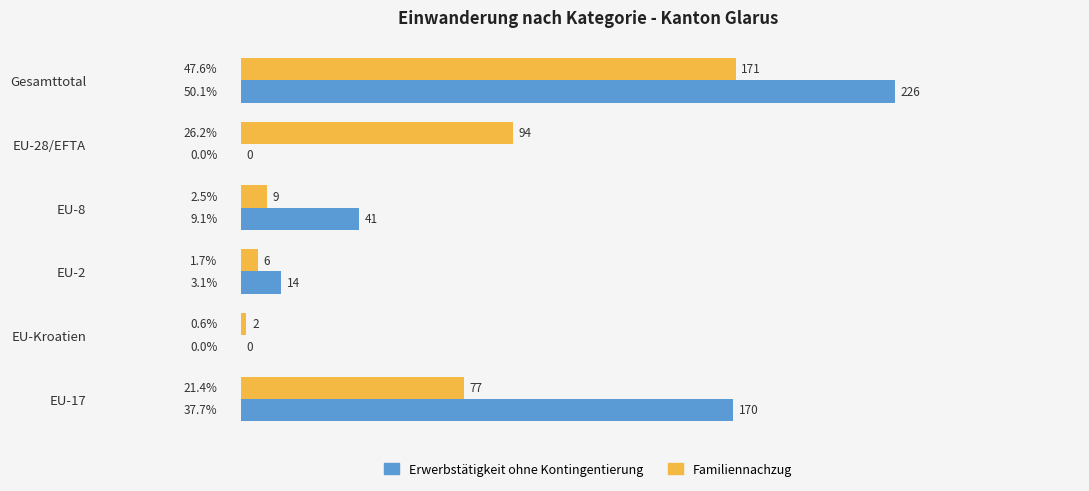

Which series changed the most between EU-28/EFTA and EU-Kroatien?

Familiennachzug